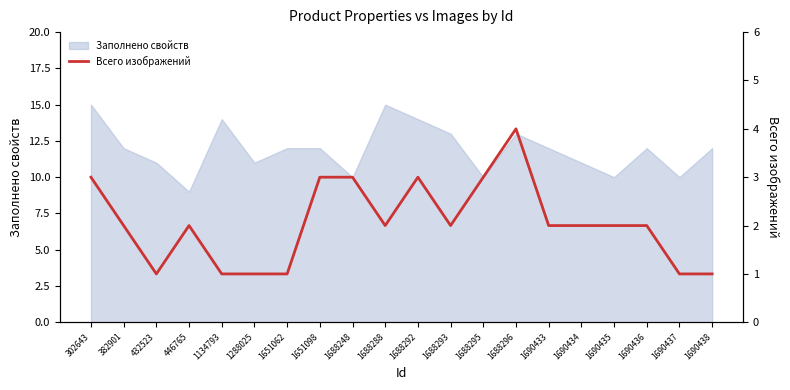

What is the maximum value shown in the chart?

4